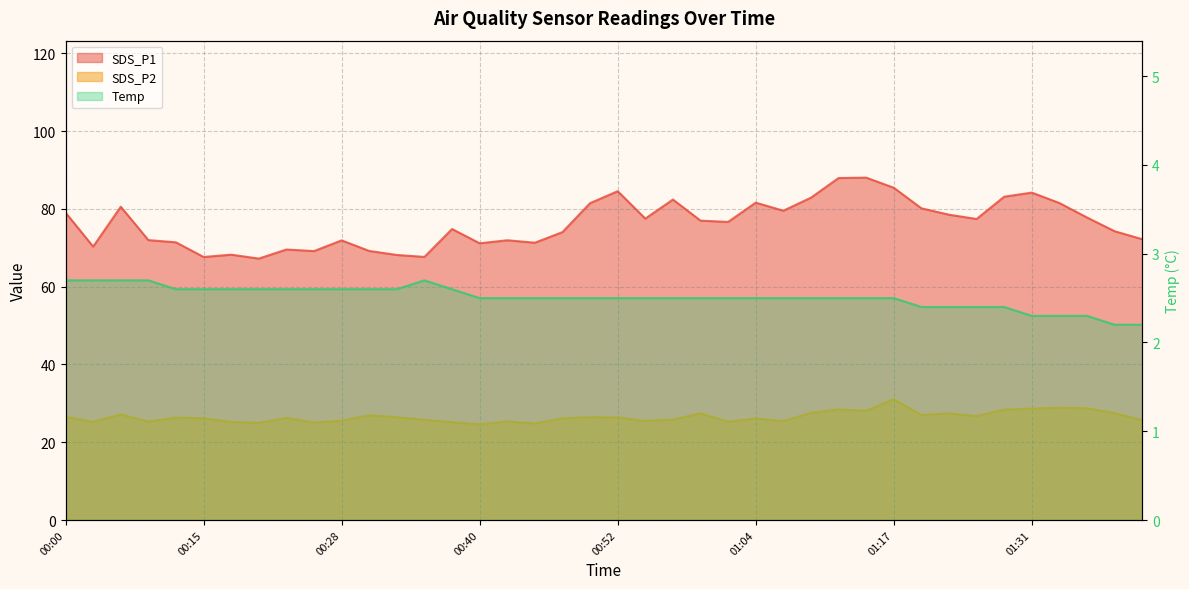

True or false: SDS_P1 has a value of 100.9 at 00:20.

False